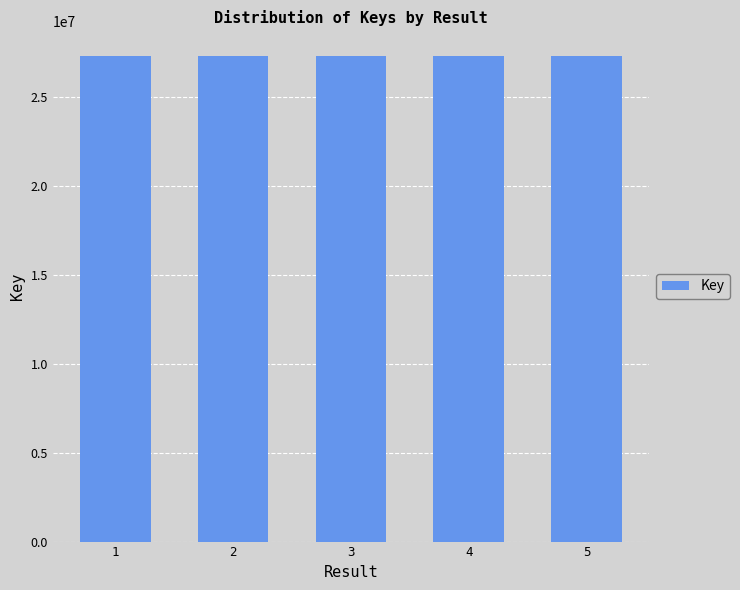

What is the difference between the values at 2 and 4?

200